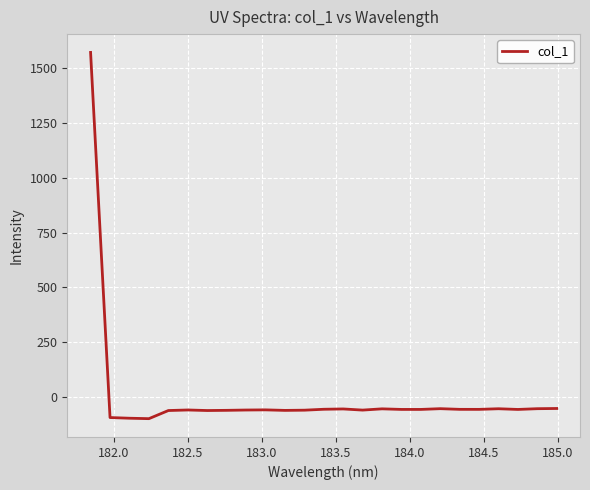

What is the minimum value shown in the chart?

-98.2